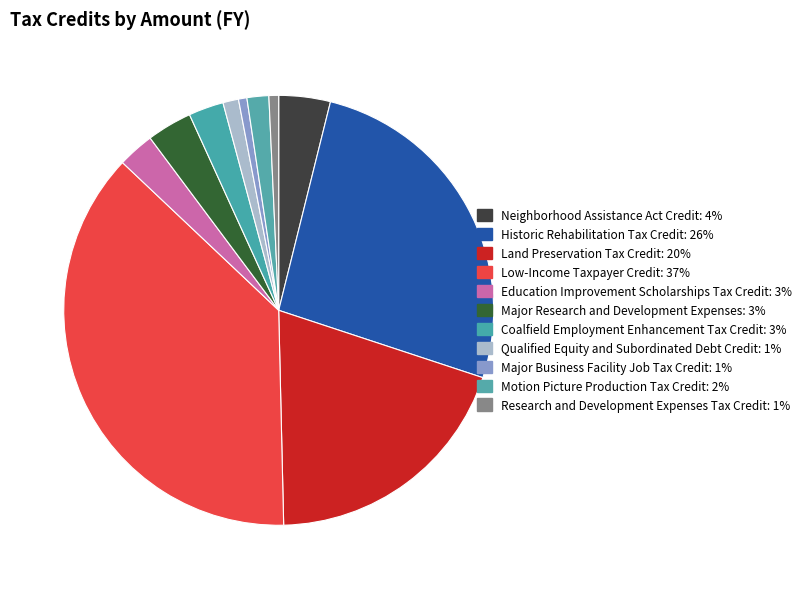

Combined, what portion of the pie is Coalfield Employment Enhancement Tax Credit and Research and Development Expenses Tax Credit?

3.4%